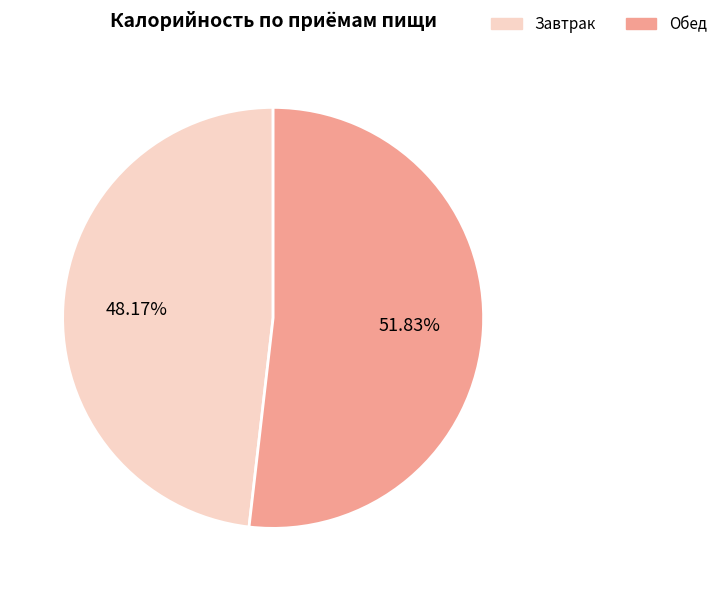

What is the ratio of the value at Завтрак to the value at Обед?

0.9